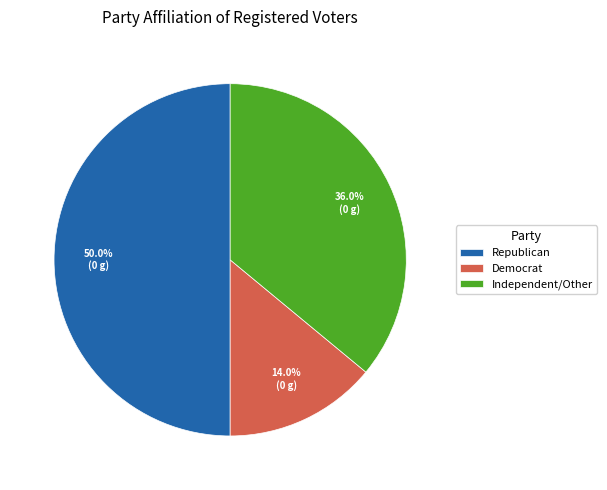

How many segments does this pie chart have?

3